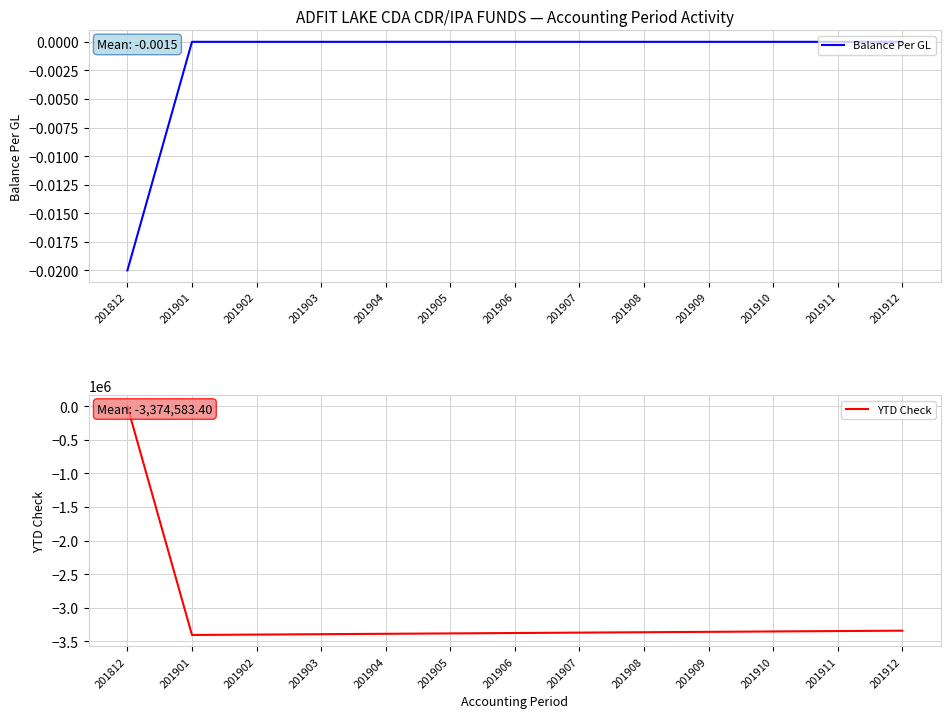

True or false: Balance Per GL has more than 2 interior local peaks.

False